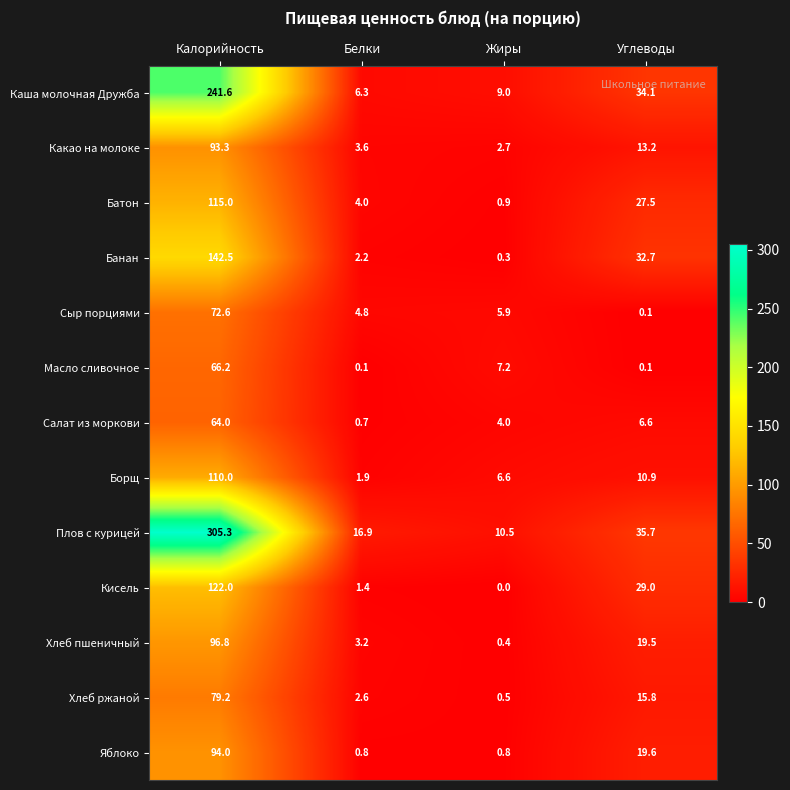

How many categories are shown in the chart?

4